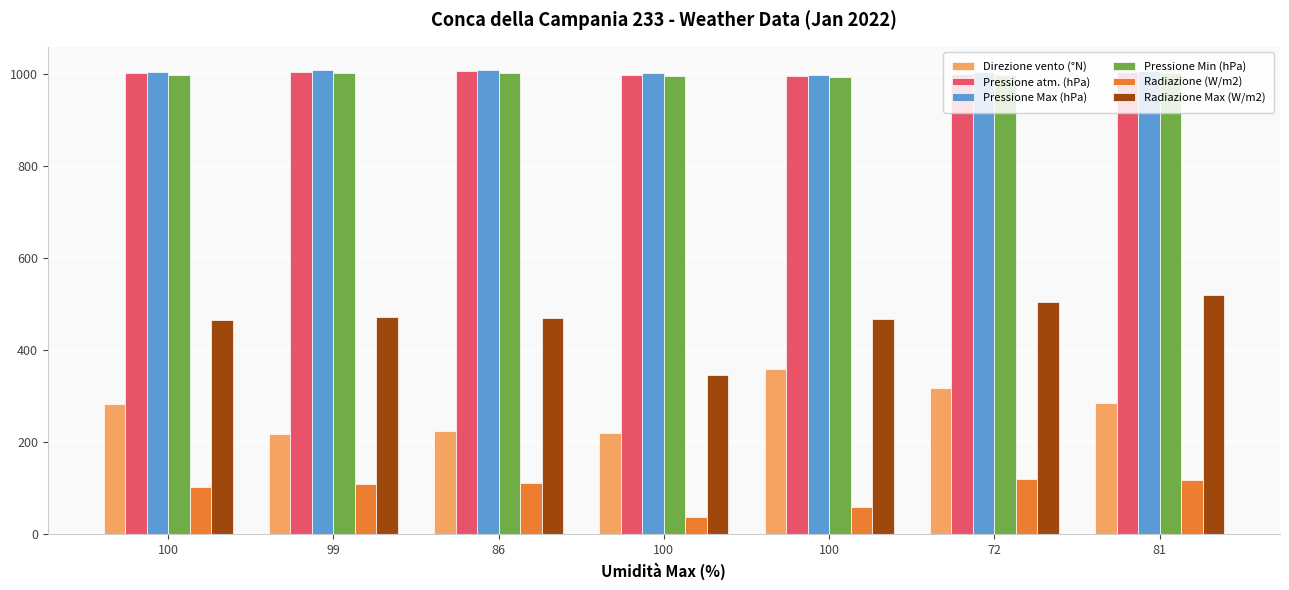

Rank the series at 100 from highest to lowest value.

Pressione Max (hPa), Pressione atm. (hPa), Pressione Min (hPa), Radiazione Max (W/m2), Direzione vento (°N), Radiazione (W/m2)